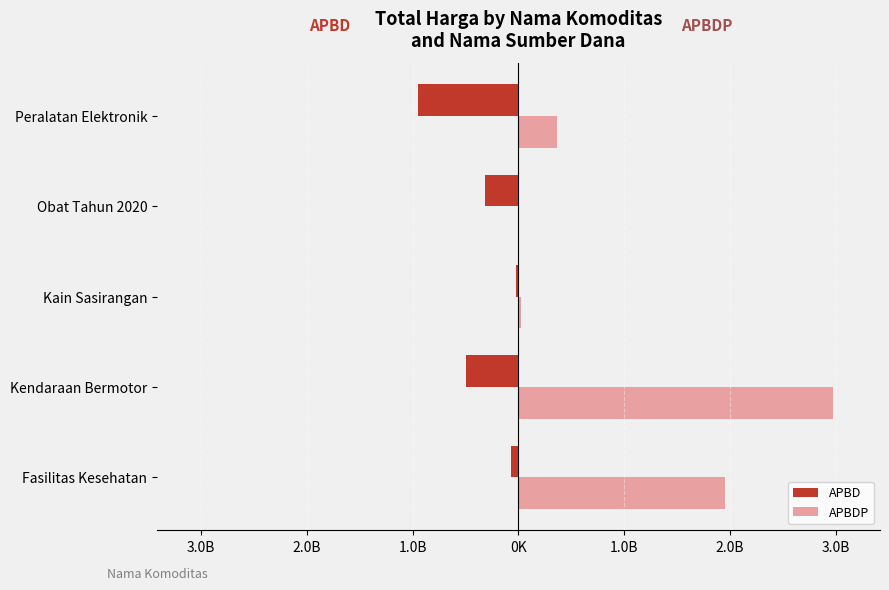

Rank the series by their maximum value, from lowest to highest.

APBD, APBDP